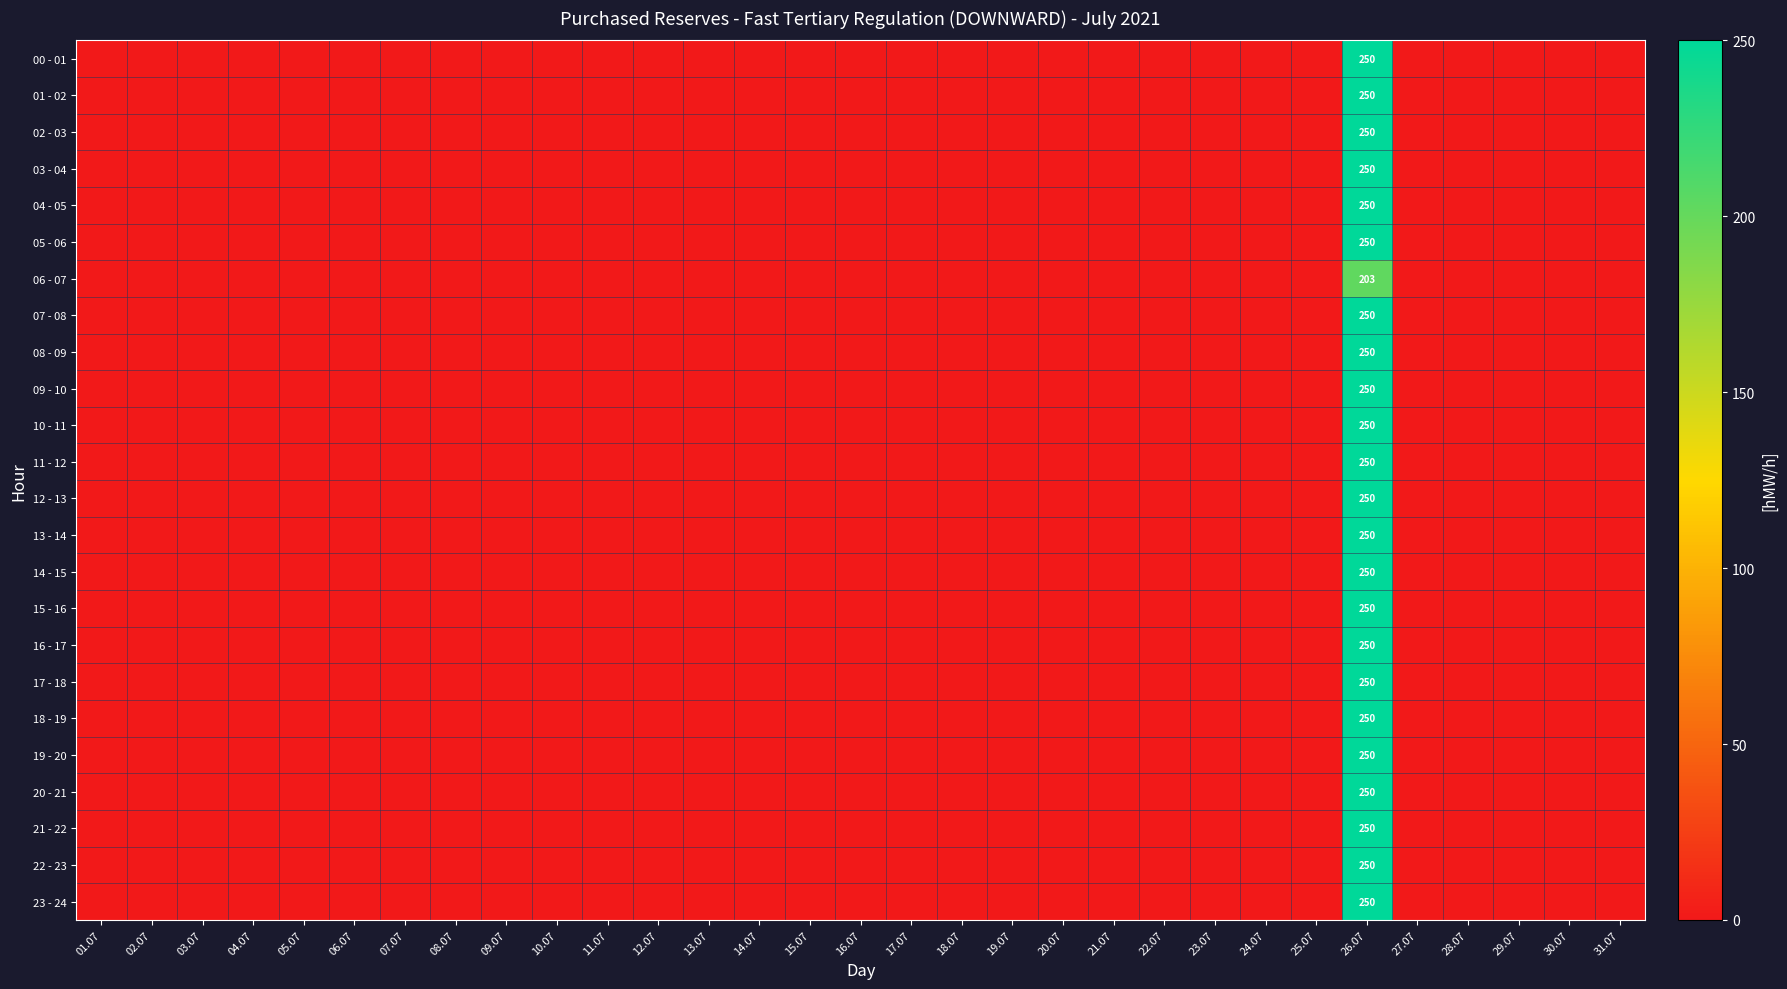

What is the total value across all series at 26.07?

5953